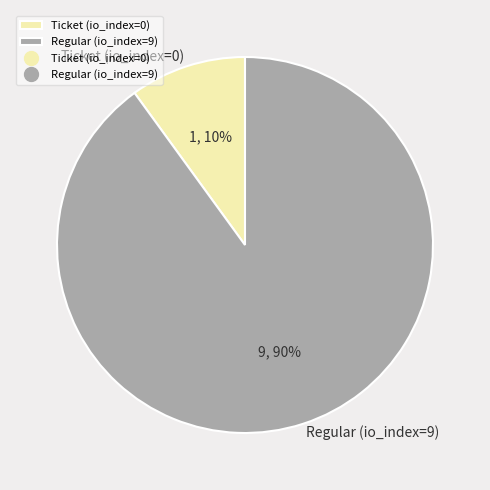

Is the sum of Ticket (io_index=0) and Regular (io_index=9) greater than half?

Yes